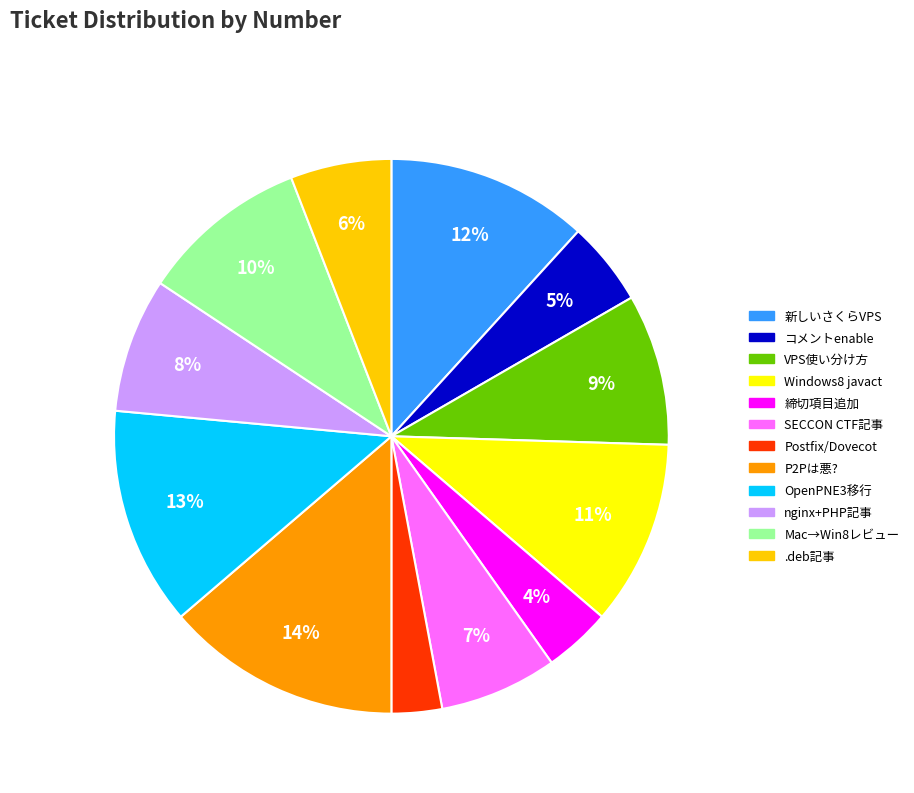

To the nearest percent, what is the average slice percentage?

8%